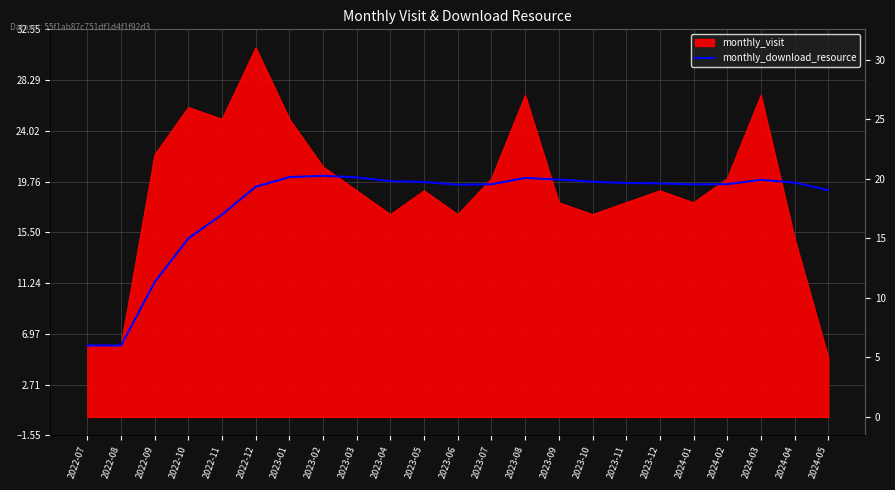

Approximately how many times larger is the value at 2023-05 compared to 2023-10?

1.0